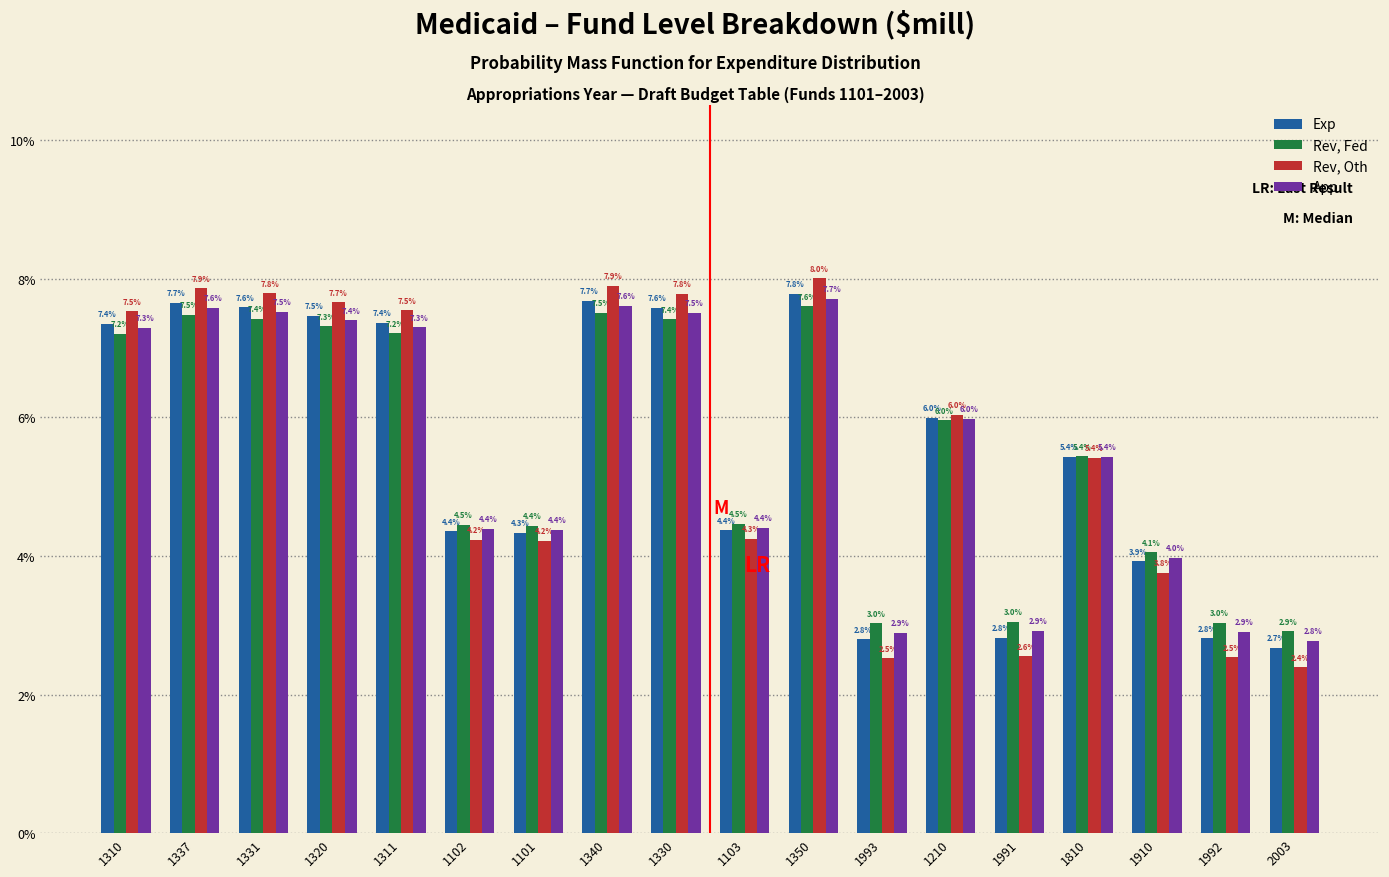

Reading left to right, transcribe all the data shown in this chart.

Exp: 1310=7.4	1337=7.7	1331=7.6	1320=7.5	1311=7.4	1102=4.4	1101=4.3	1340=7.7	1330=7.6	1103=4.4	1350=7.8	1993=2.8	1210=6.0	1991=2.8	1810=5.4	1910=3.9	1992=2.8	2003=2.7
Rev, Fed: 1310=7.2	1337=7.5	1331=7.4	1320=7.3	1311=7.2	1102=4.5	1101=4.4	1340=7.5	1330=7.4	1103=4.5	1350=7.6	1993=3.0	1210=6.0	1991=3.0	1810=5.4	1910=4.1	1992=3.0	2003=2.9
Rev, Oth: 1310=7.5	1337=7.9	1331=7.8	1320=7.7	1311=7.5	1102=4.2	1101=4.2	1340=7.9	1330=7.8	1103=4.3	1350=8.0	1993=2.5	1210=6.0	1991=2.6	1810=5.4	1910=3.8	1992=2.5	2003=2.4
App: 1310=7.3	1337=7.6	1331=7.5	1320=7.4	1311=7.3	1102=4.4	1101=4.4	1340=7.6	1330=7.5	1103=4.4	1350=7.7	1993=2.9	1210=6.0	1991=2.9	1810=5.4	1910=4.0	1992=2.9	2003=2.8